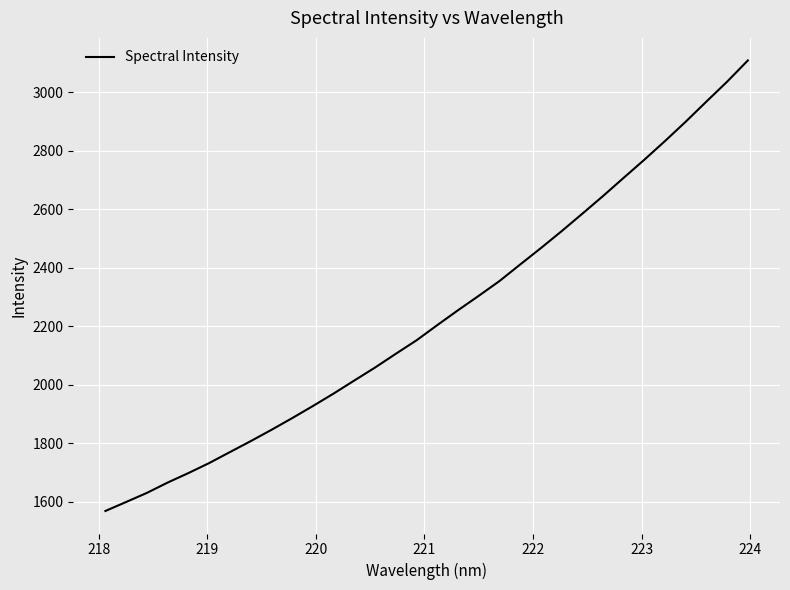

What is the difference between the maximum and minimum values?

1541.2